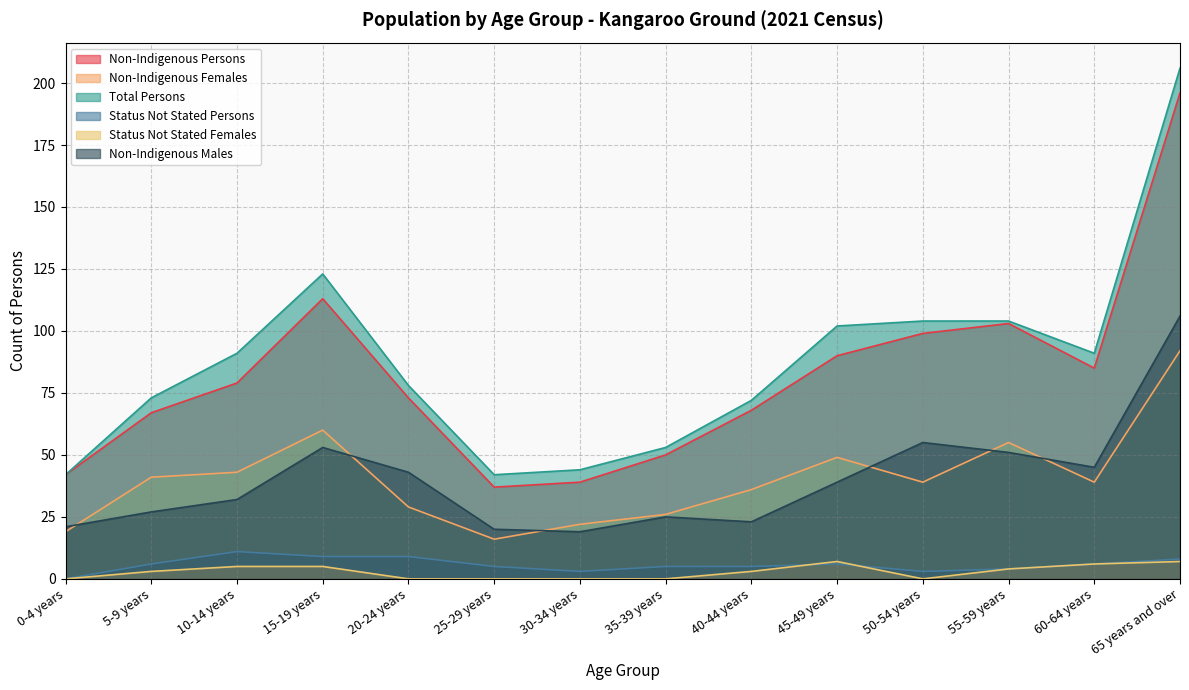

What is the label of the 7th point from the right?

35-39 years